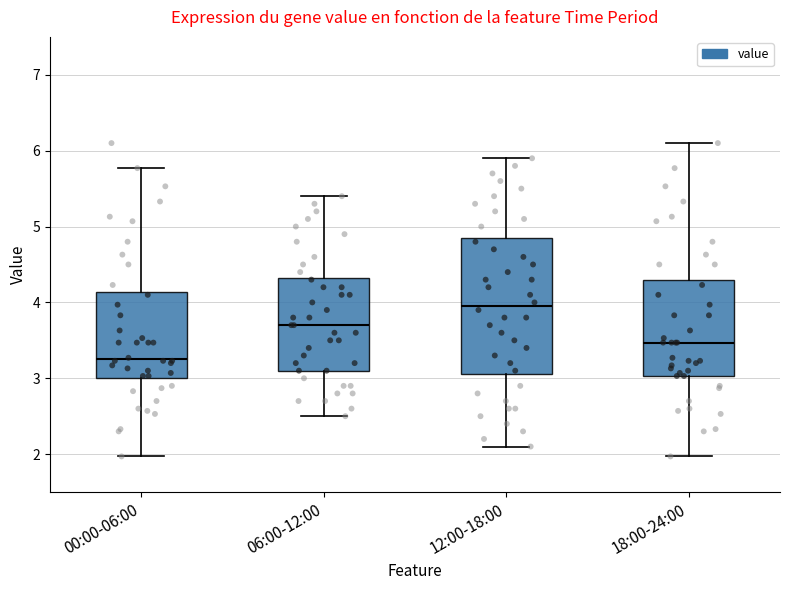

Which box is the tallest, from its lower edge to its upper edge?

12:00-18:00